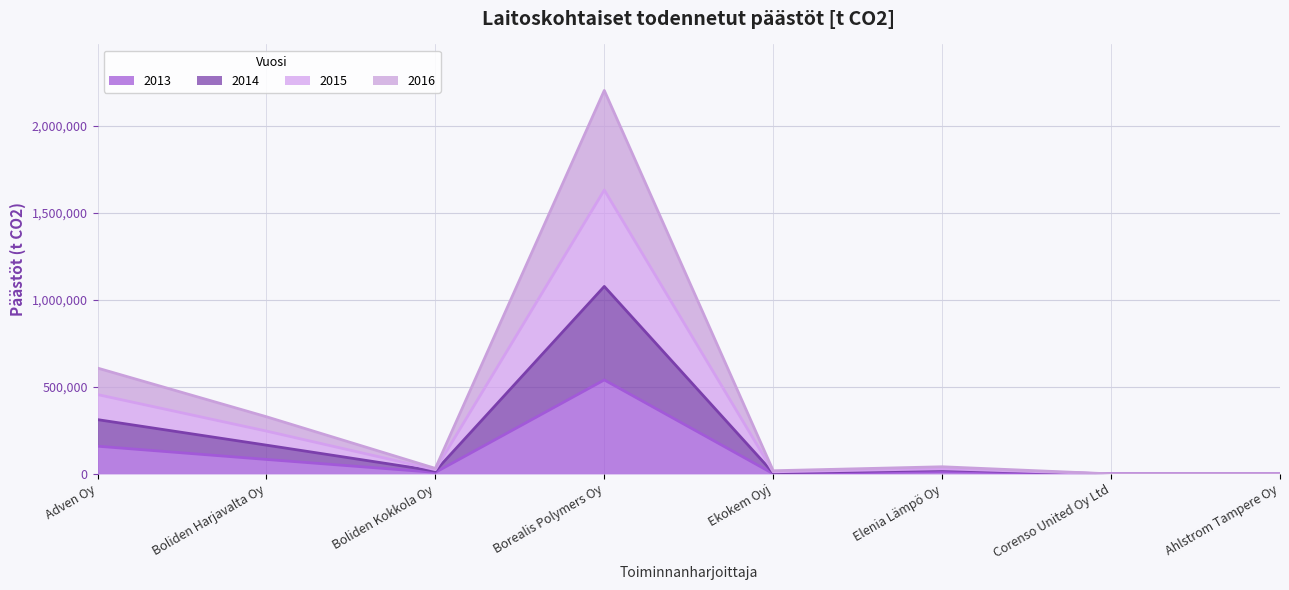

What is the spread (max minus min) of values at Elenia Lämpö Oy?

27672